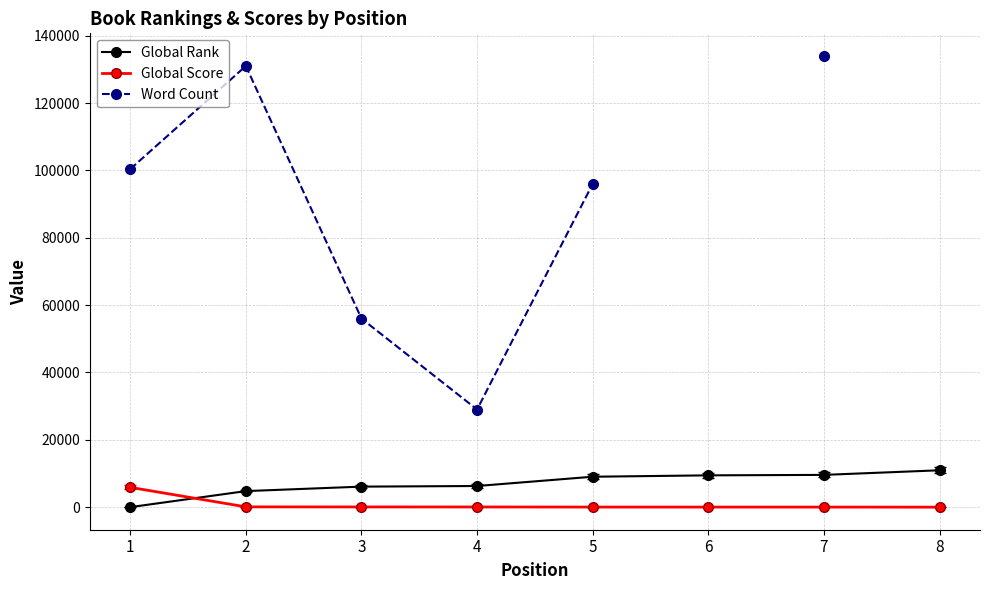

True or false: Global Score has a value of 43.9 at 7.

False